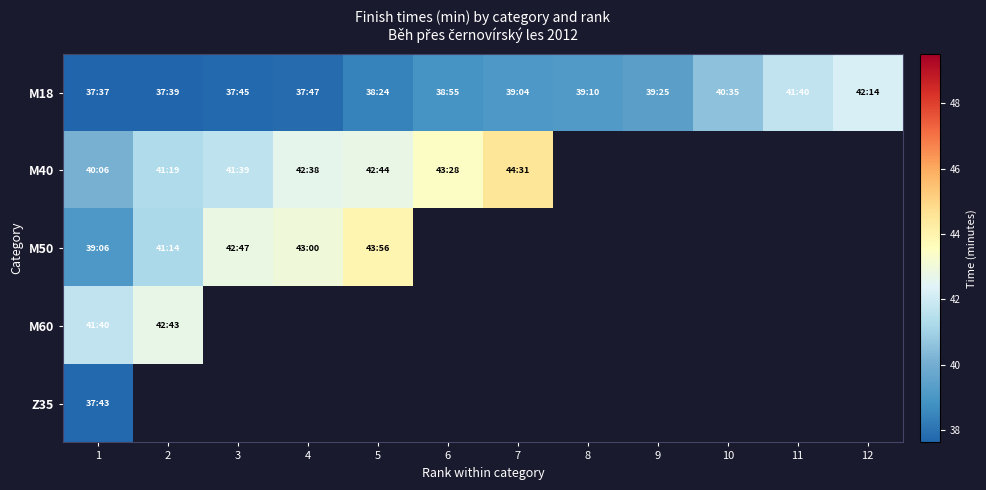

At how many categories does at least one series exceed 42?

7